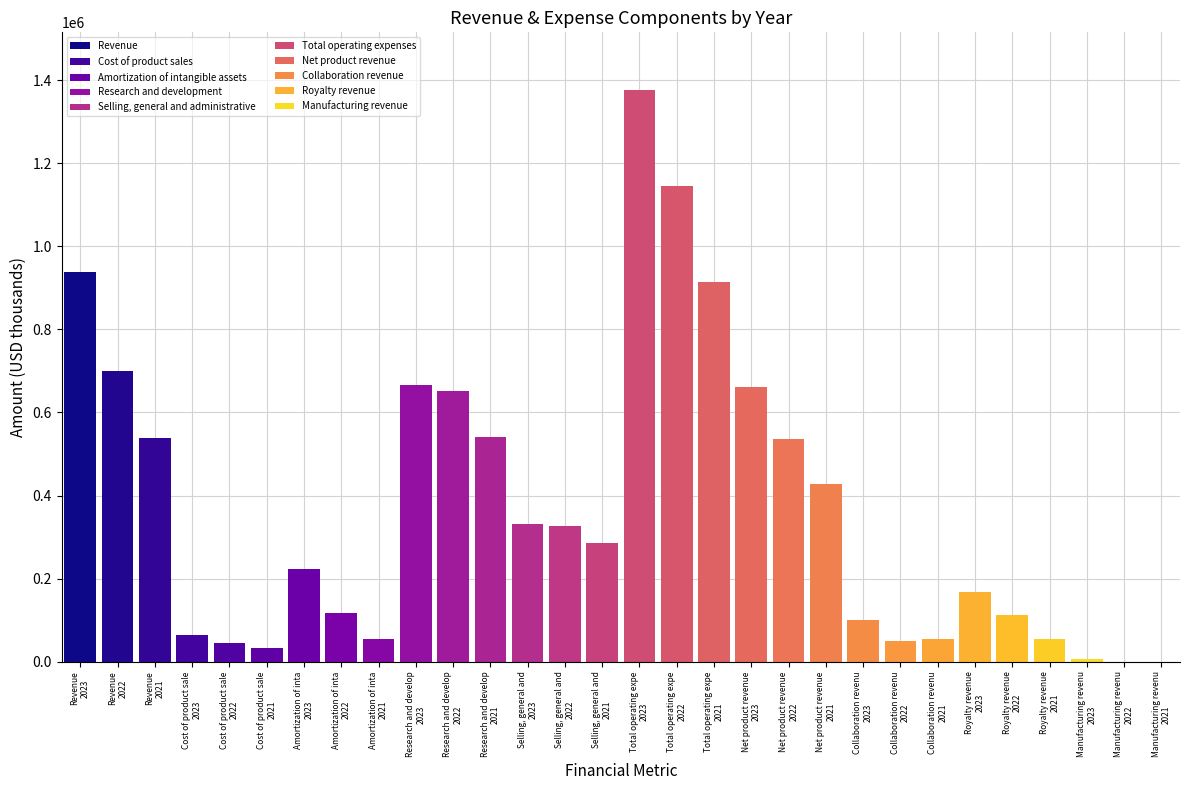

What is the greatest value displayed?

1377324